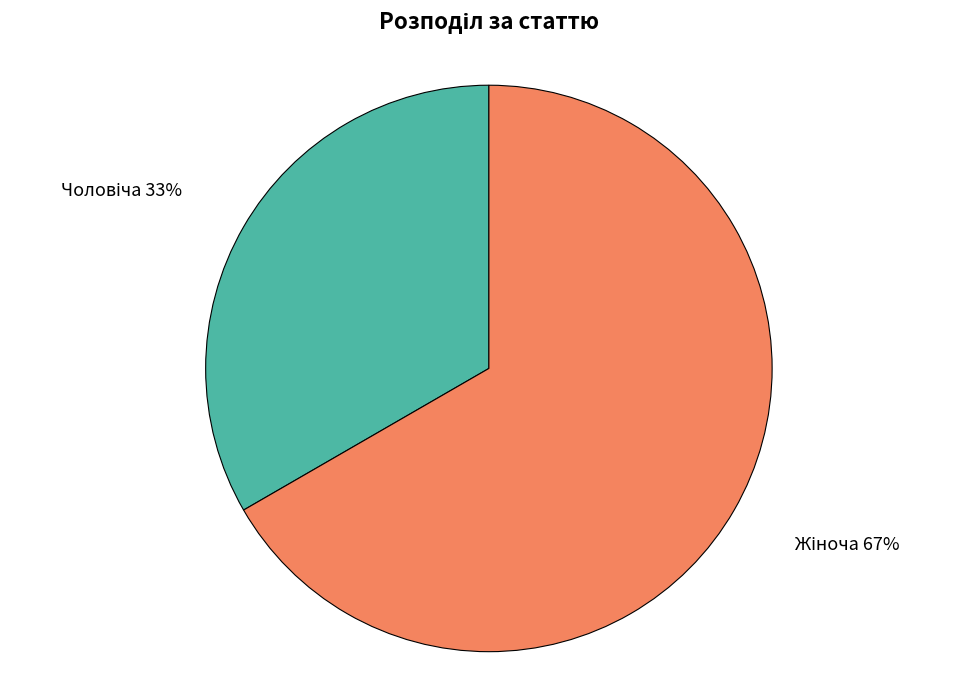

Is there a majority slice in this chart?

Yes